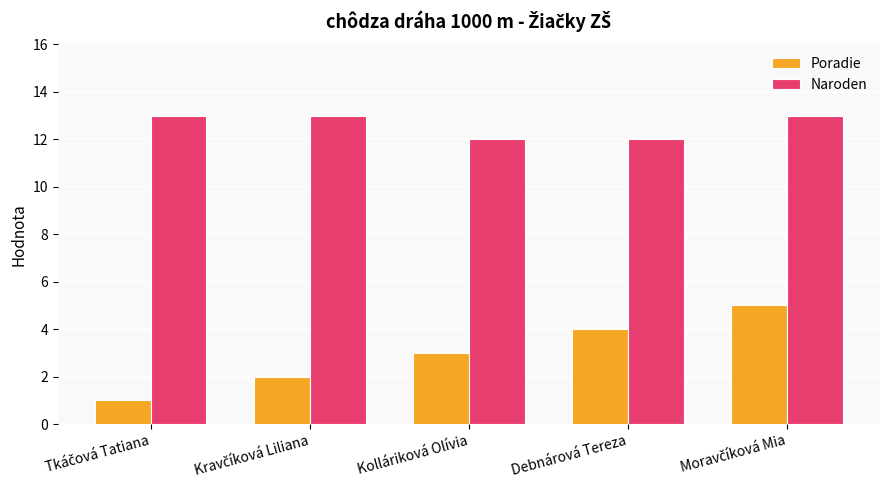

What are all the series names shown in the legend?

Poradie, Naroden